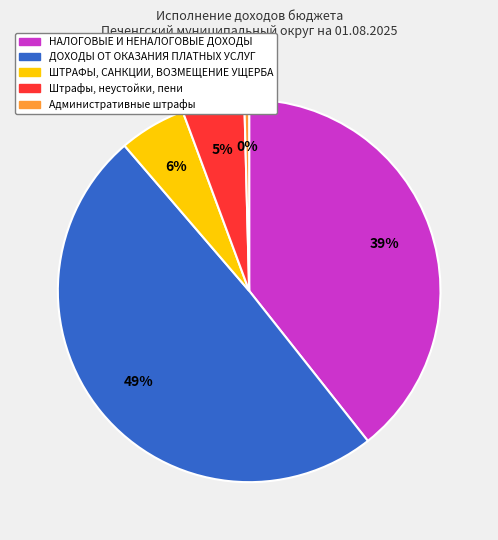

Does НАЛОГОВЫЕ И НЕНАЛОГОВЫЕ ДОХОДЫ represent more than half of the total?

No